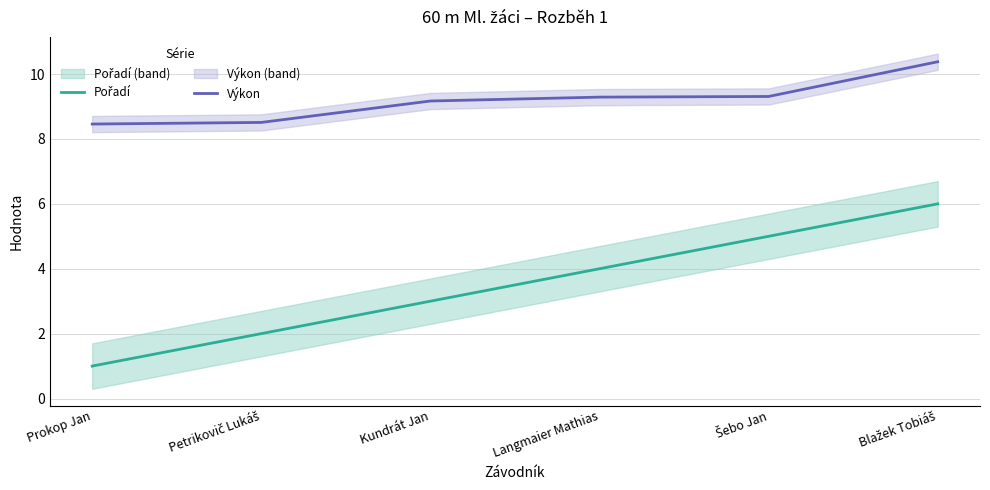

Reading right to left, list all the values displayed in this chart.

Pořadí: 6.0	5.0	4.0	3.0	2.0	1.0
Výkon: 10.4	9.3	9.3	9.2	8.5	8.5